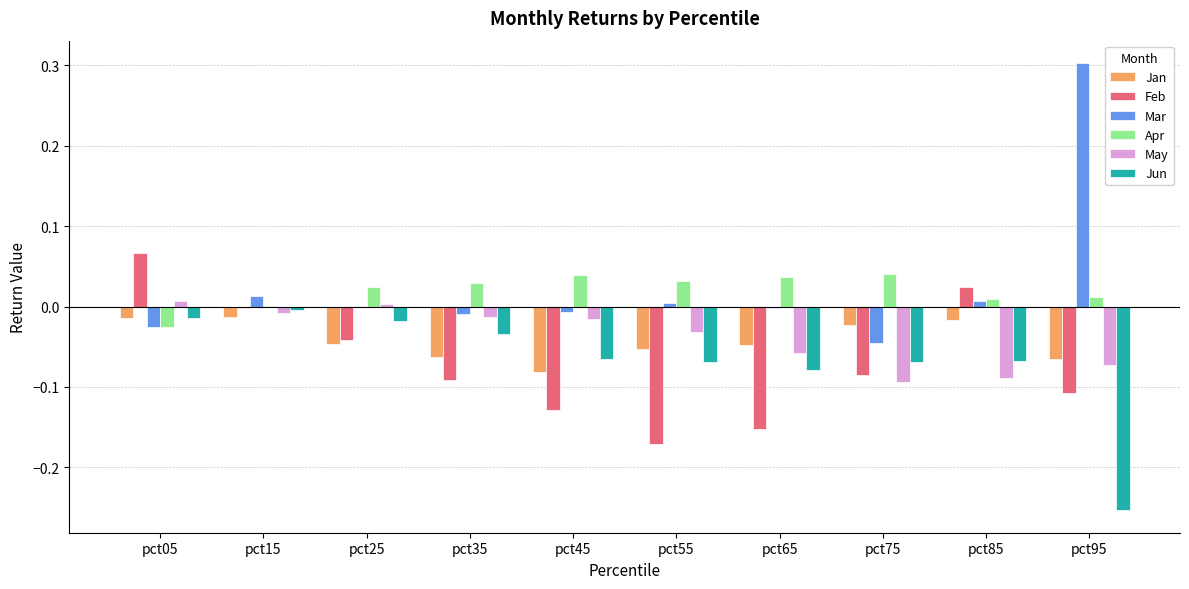

Are the bars grouped side by side (vs. stacked)?

Yes